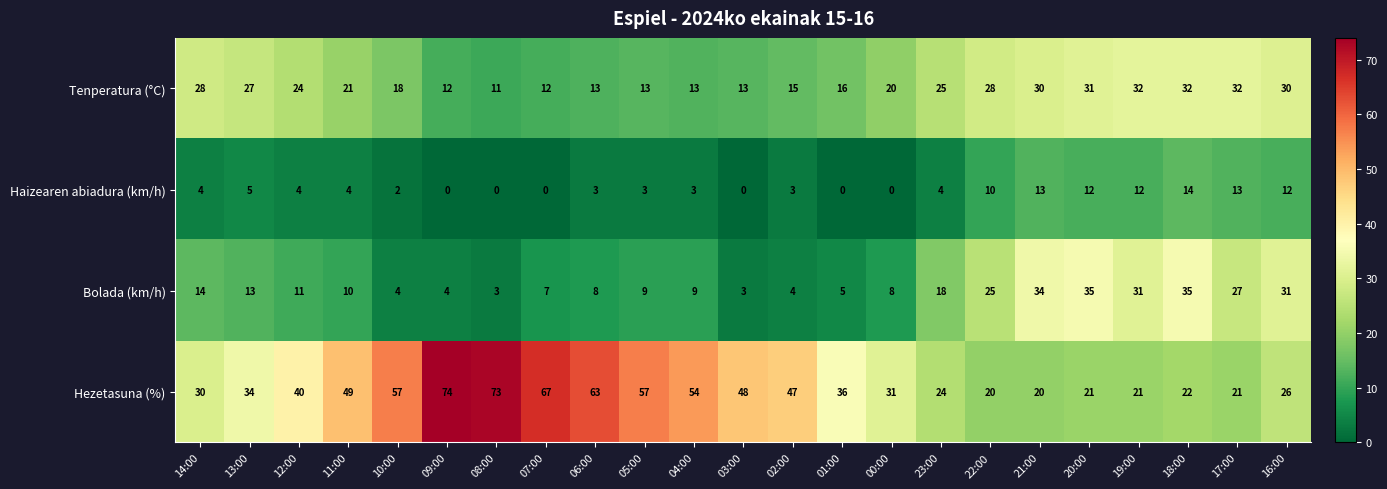

How many distinct data groups are displayed?

4